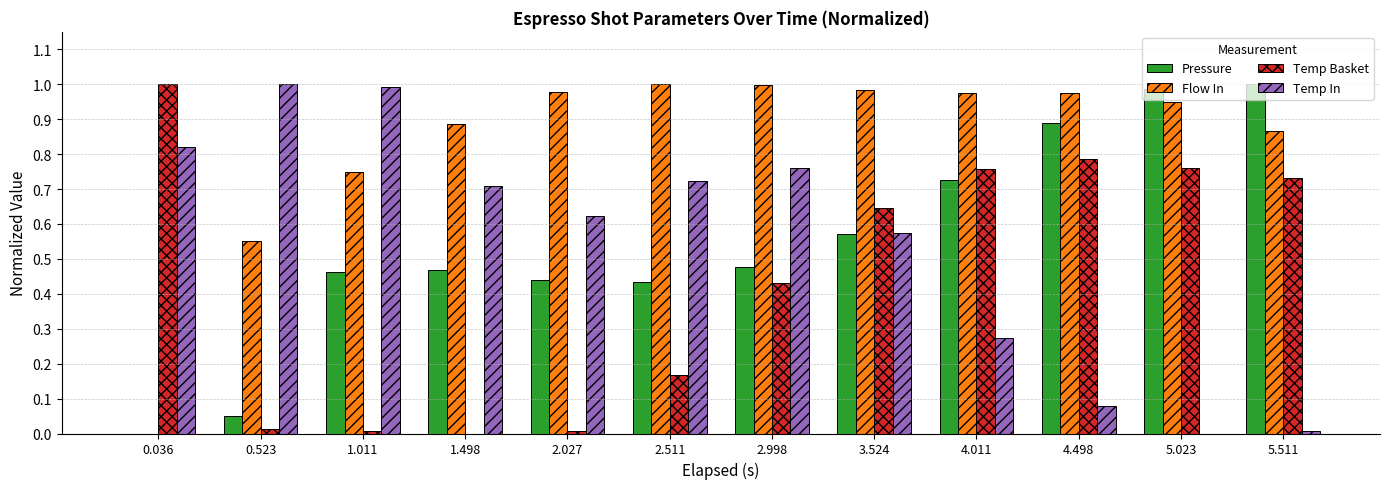

Which series has the largest total across all categories?

Flow In